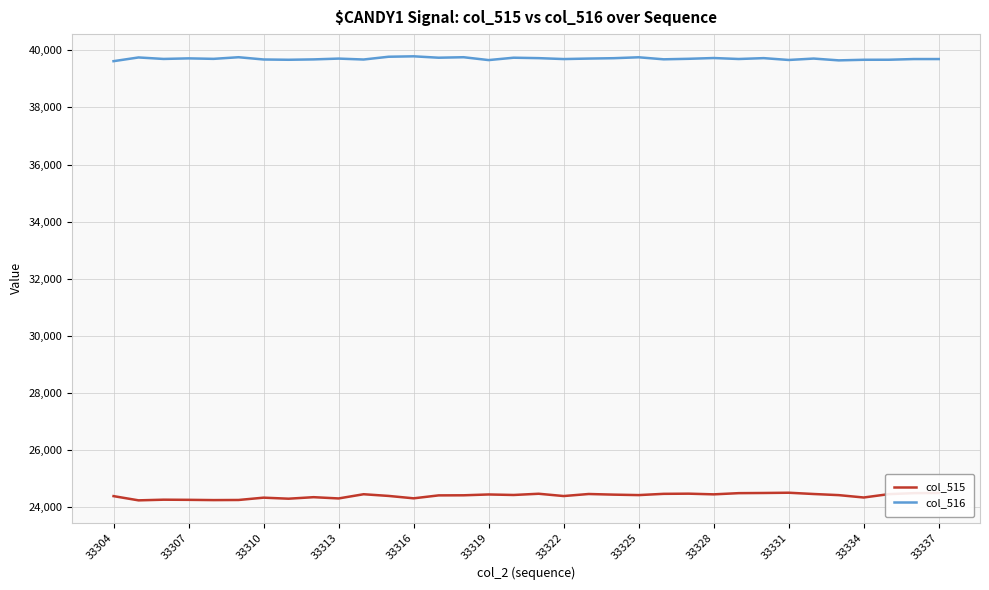

True or false: col_516 and col_515 intersect in this chart.

False